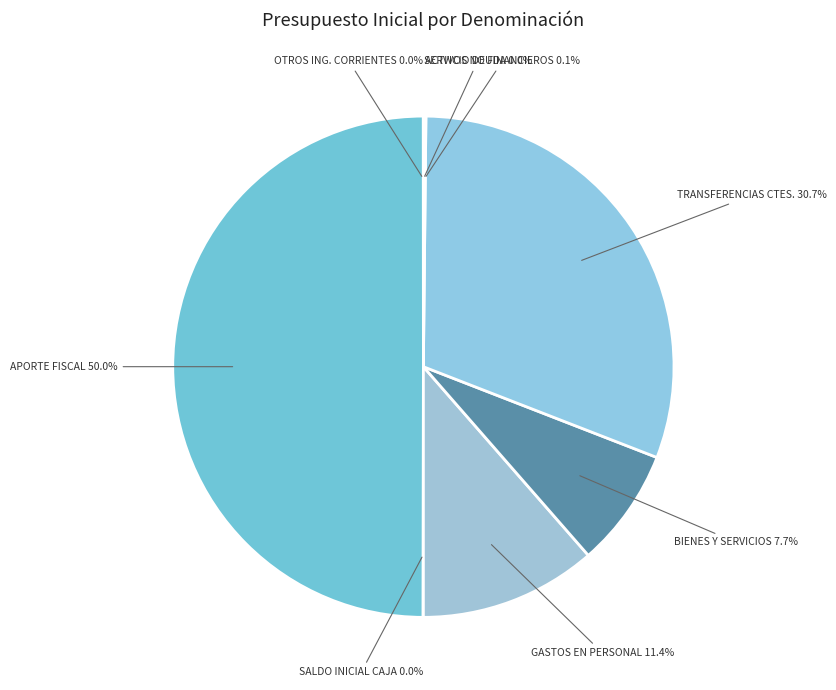

What percentage is NOT represented by TRANSFERENCIAS CTES.?

69.3%